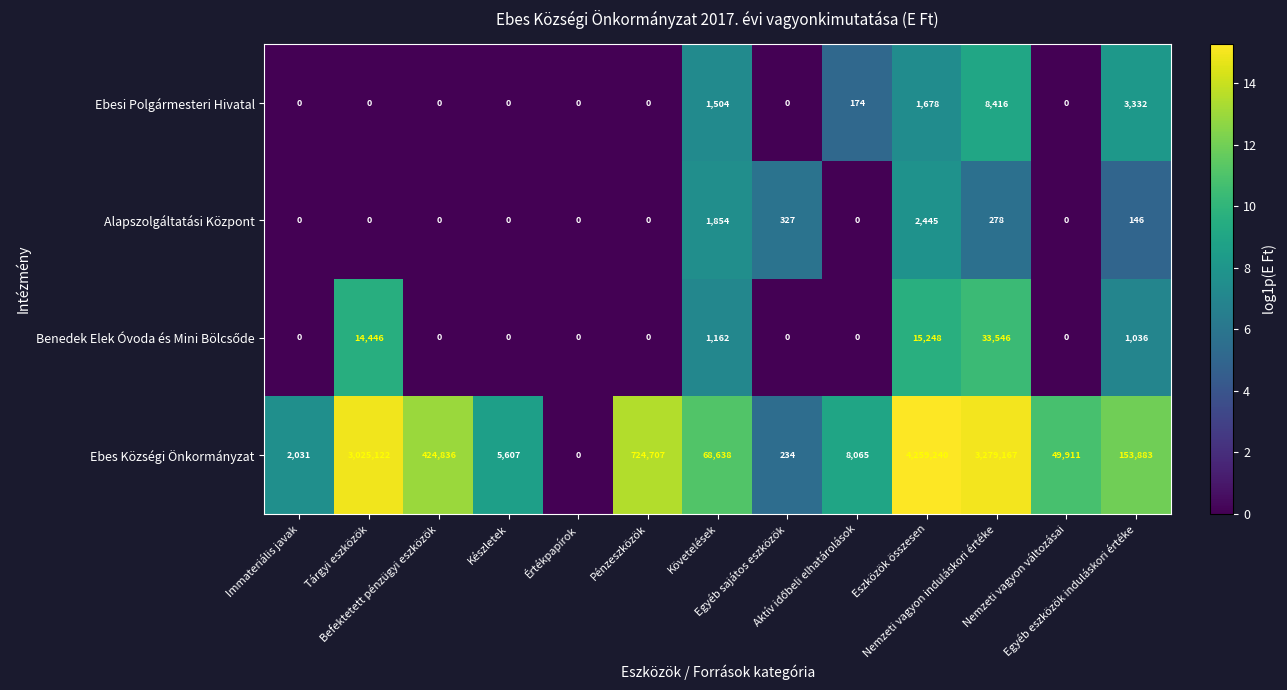

What is the sum of all Ebes Községi Önkormányzat values?

12001441